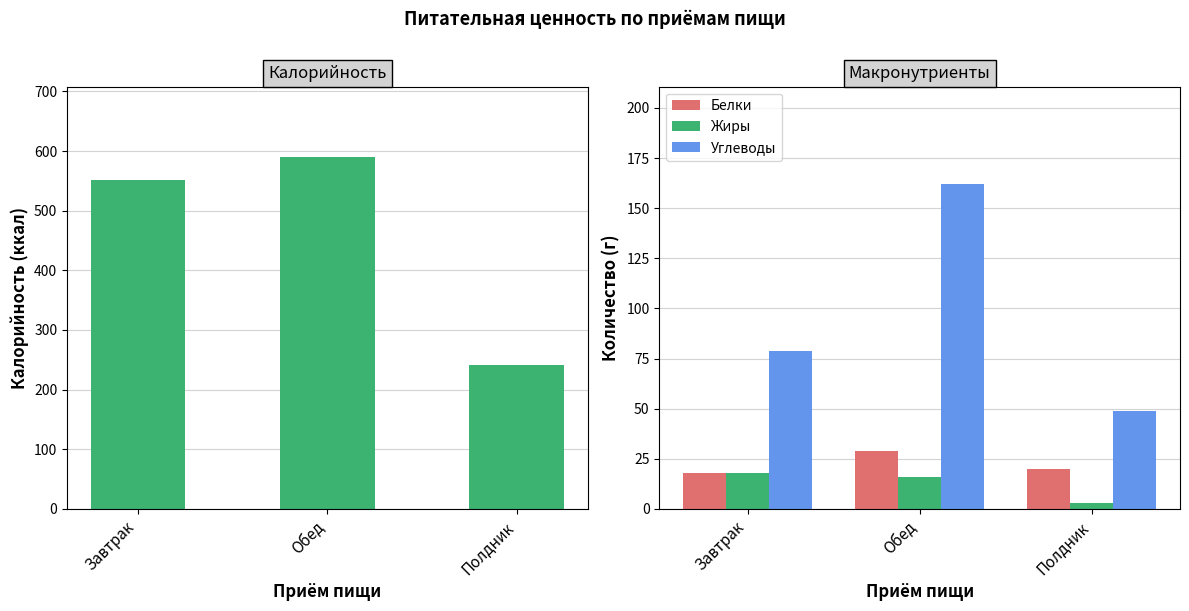

What is the difference between the maximum and minimum values in the Углеводы series?

113